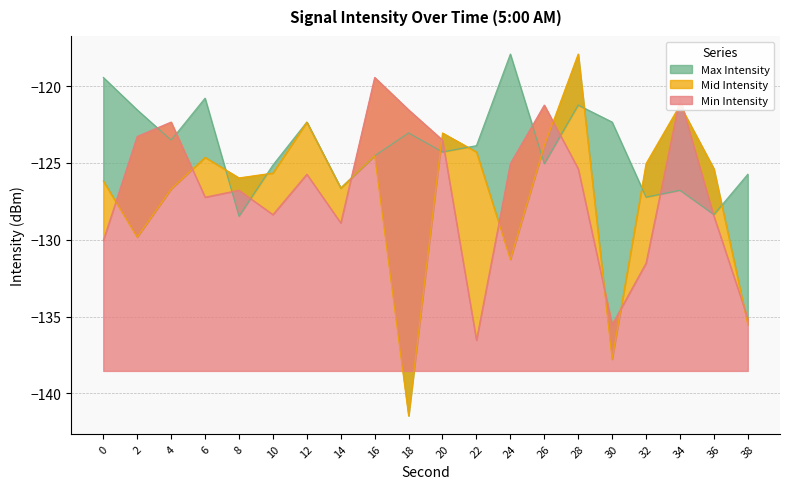

At which label is Min Intensity closest to -127?

6